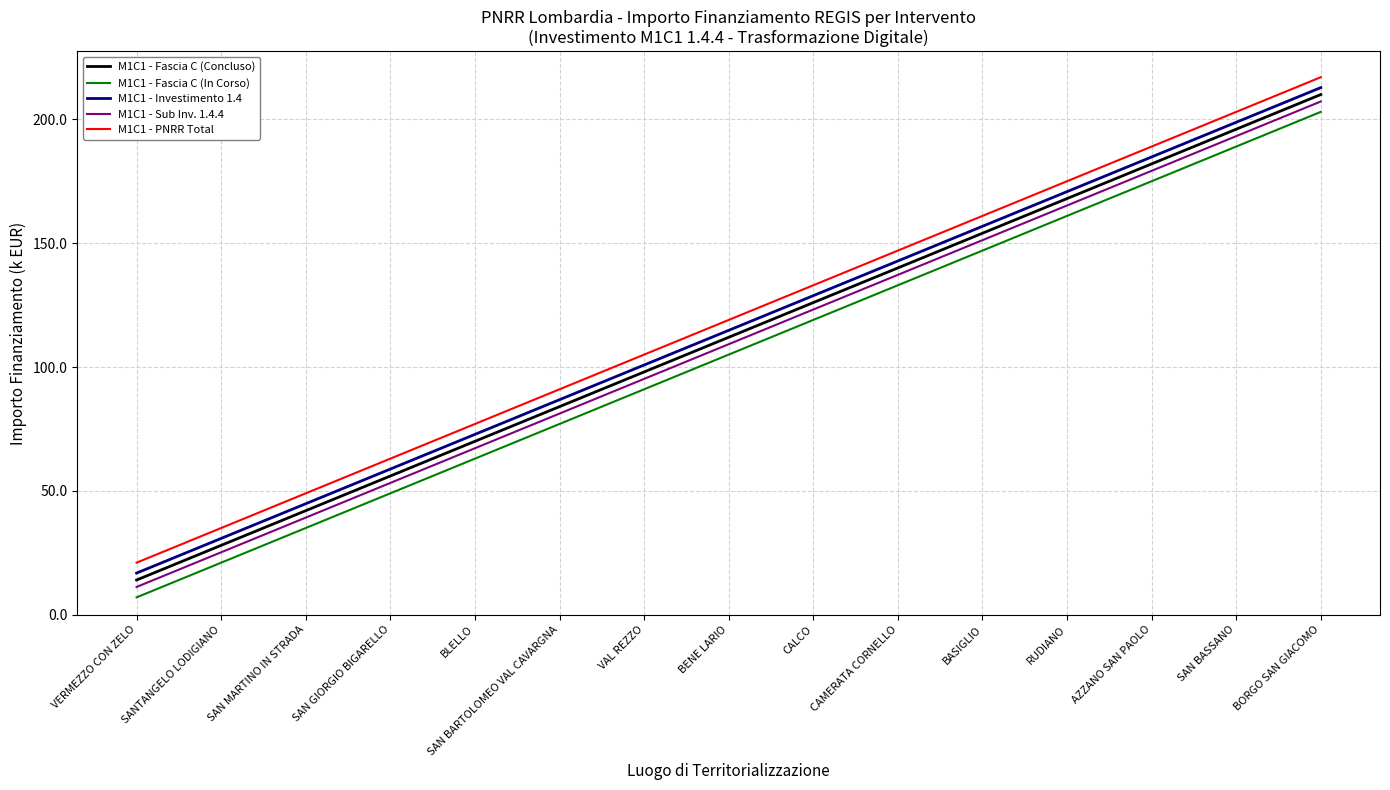

The M1C1 - Fascia C (In Corso) series shows 189.0 at SAN BASSANO. True or false?

True